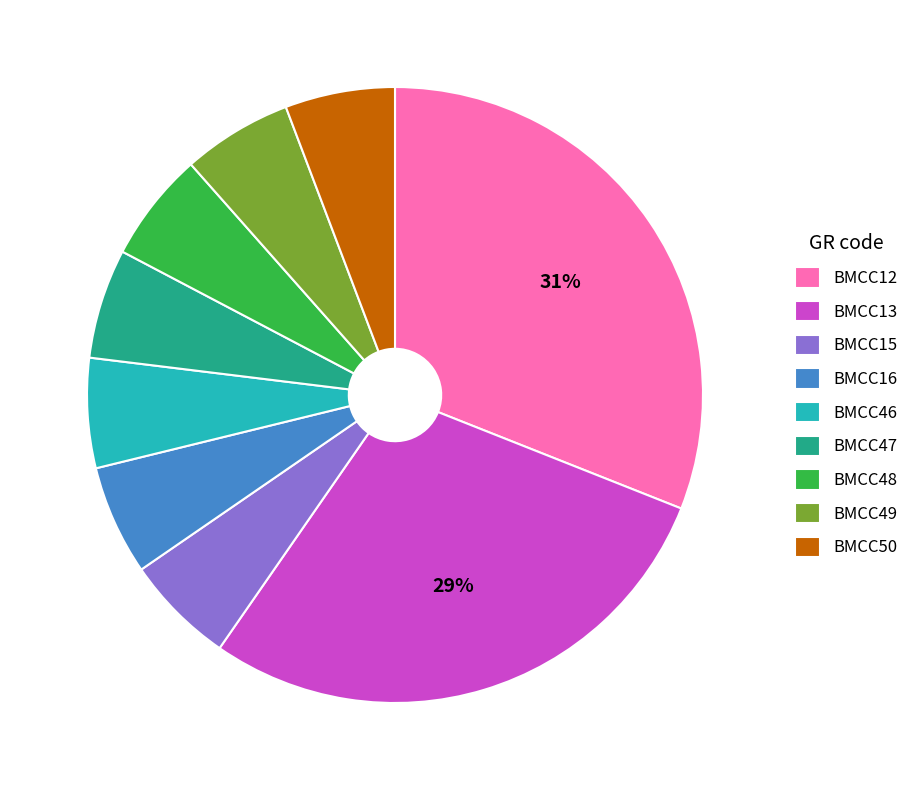

To the nearest percent, what is the average slice percentage?

11%